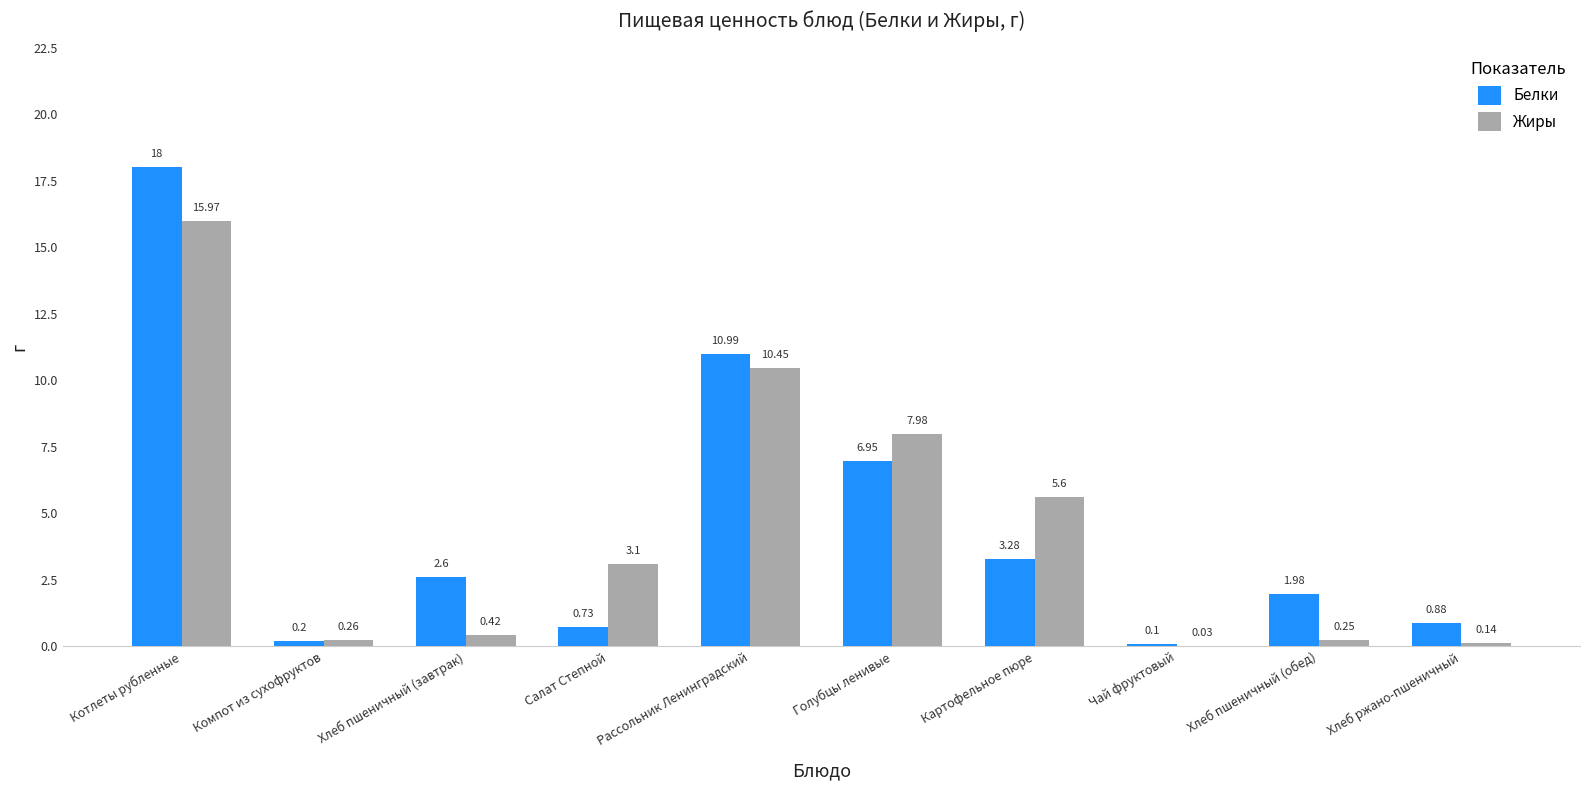

The value of Жиры at Картофельное пюре is 5.6. True or false?

True